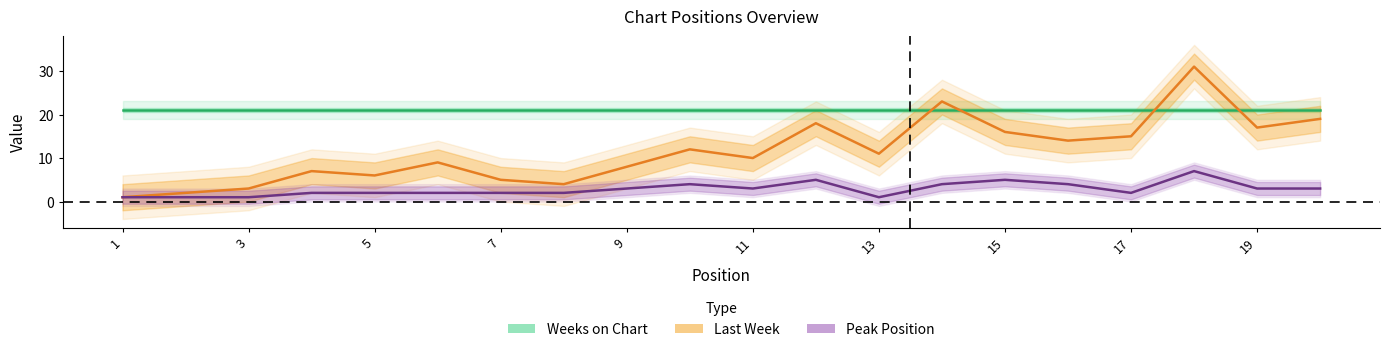

Which category has the lowest value across all series?

1